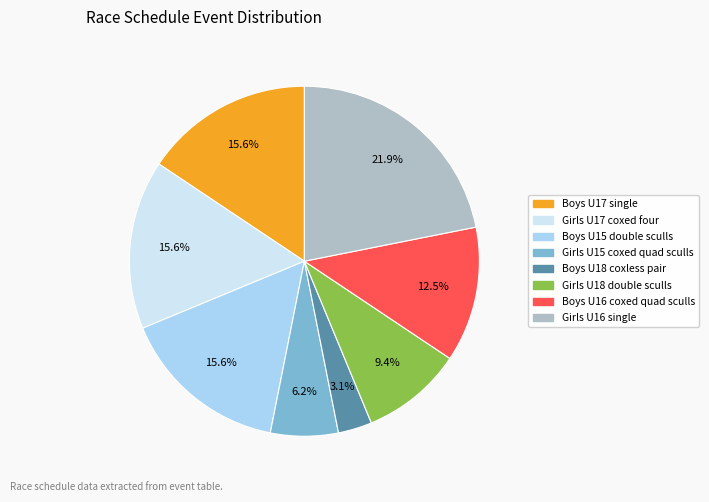

What percentage do Girls U17 coxed four and Boys U16 coxed quad sculls together represent?

28.1%